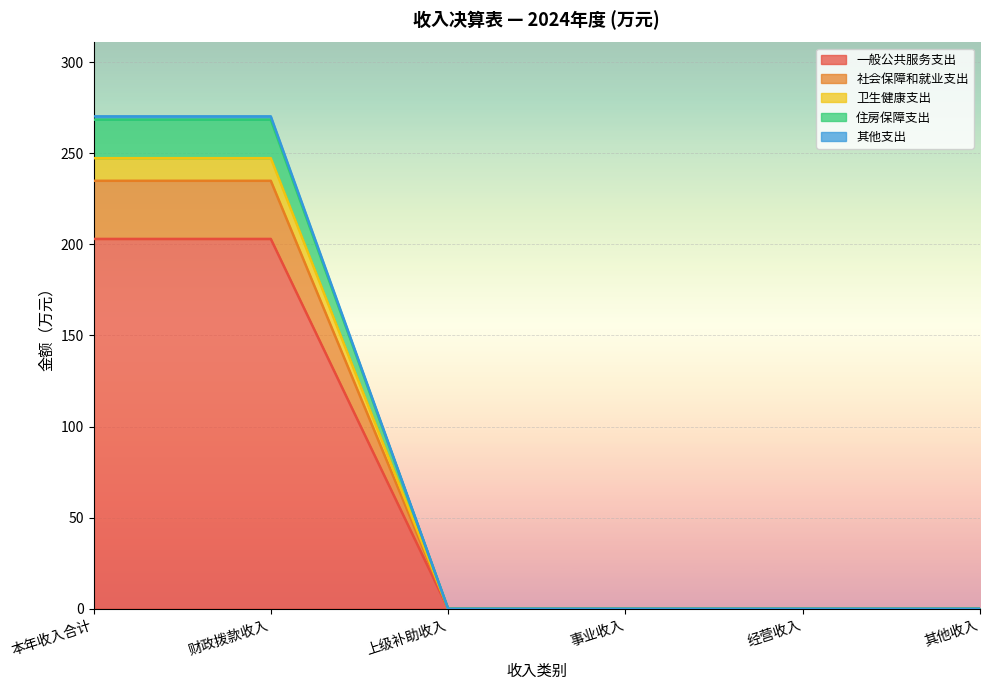

Between 上级补助收入 and 其他收入, which is larger?

上级补助收入